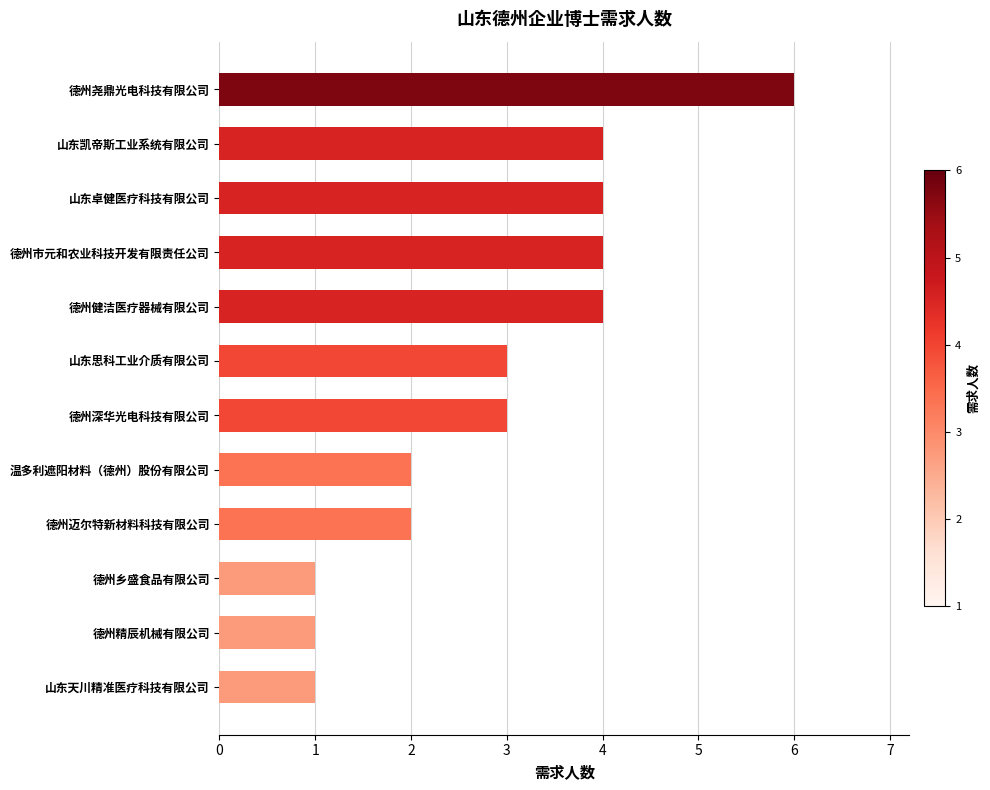

What is the minimum value shown in the chart?

1